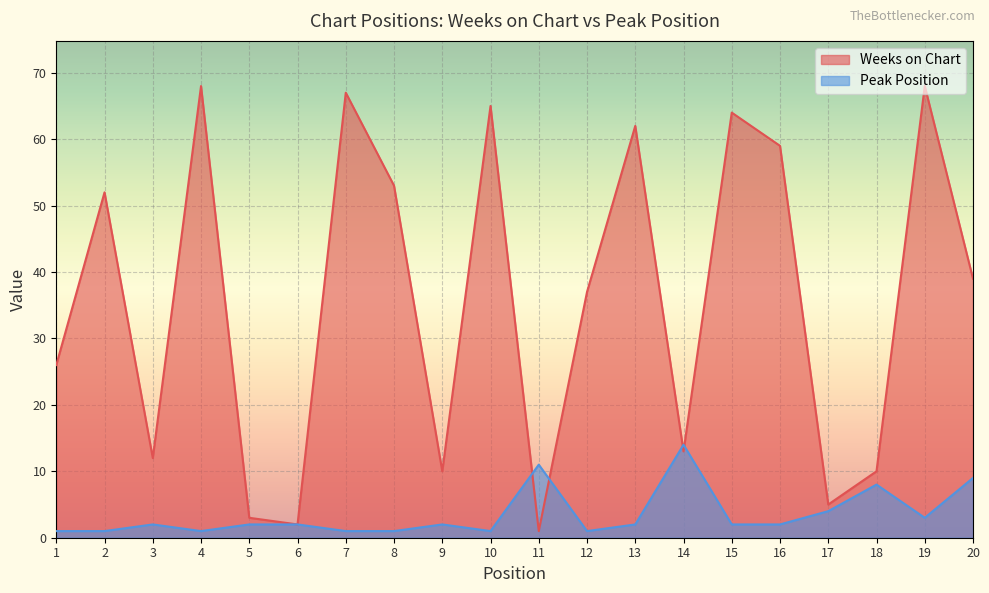

Reading left to right, list all the values displayed in this chart.

Weeks on Chart: 26	52	12	68	3	2	67	53	10	65	1	37	62	13	64	59	5	10	68	39
Peak Position: 1	1	2	1	2	2	1	1	2	1	11	1	2	14	2	2	4	8	3	9